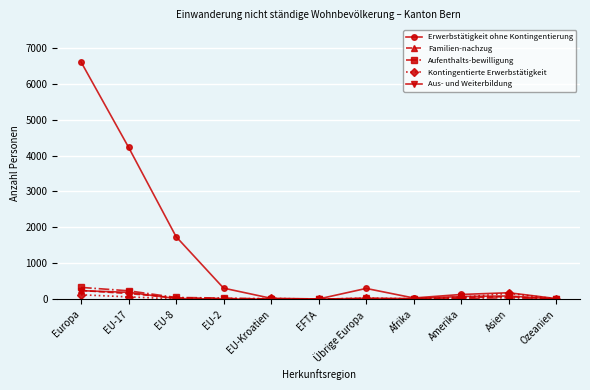

Read the Kontingentierte Erwerbstätigkeit value at Europa, to the nearest 5.

120